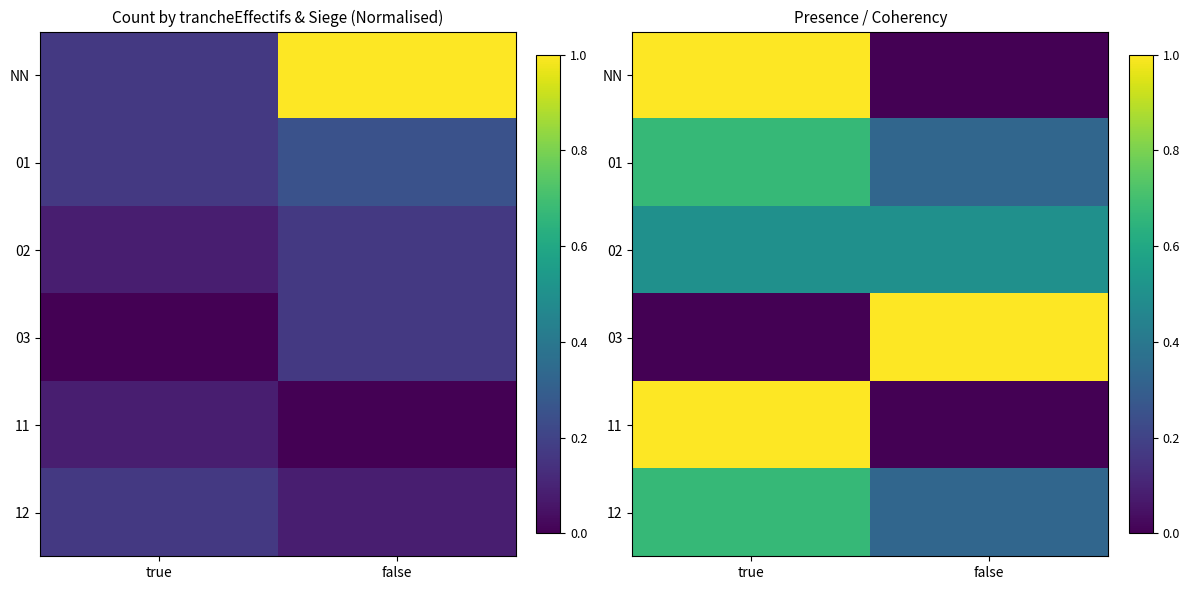

Between true and false, which series saw the biggest shift?

NN